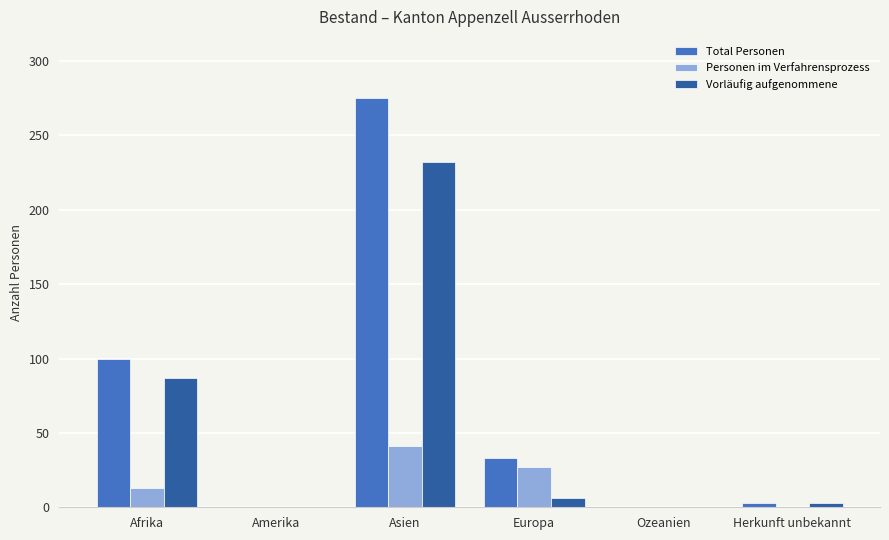

What is the greatest value displayed?

275